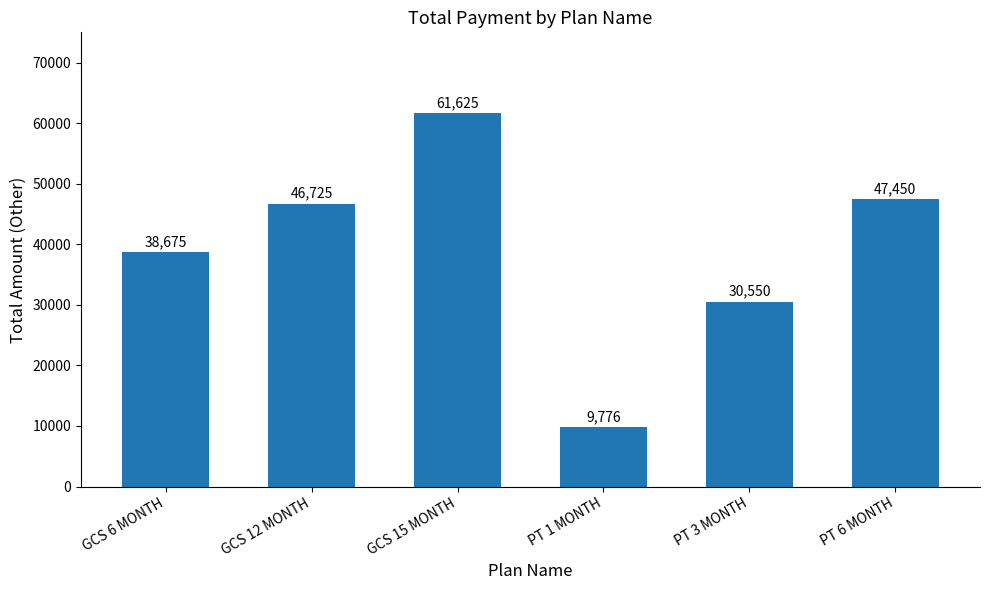

Which has a higher value, PT 3 MONTH or PT 1 MONTH?

PT 3 MONTH